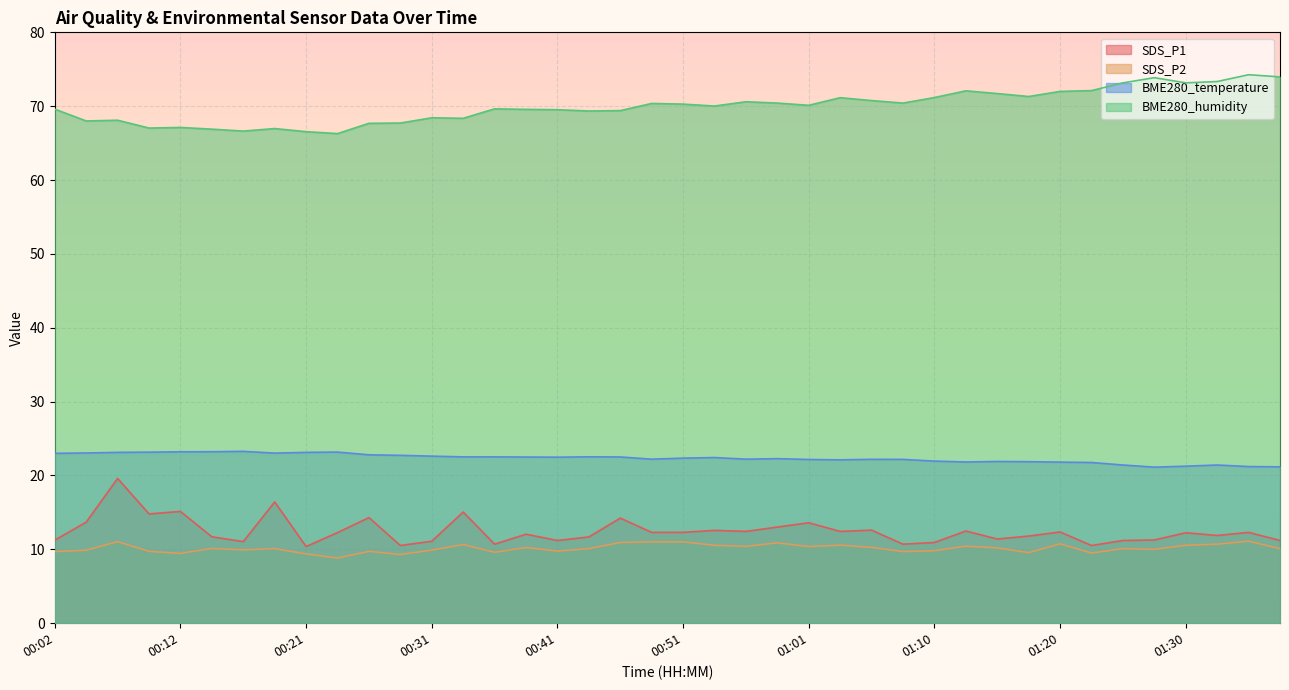

Reading right to left, what are all the values shown in this chart?

SDS_P1: 11.2	12.3	11.9	12.2	11.3	11.2	10.5	12.3	11.8	11.4	12.5	10.9	10.7	12.6	12.4	13.6	13.0	12.4	12.6	12.3	12.3	14.2	11.7	11.2	12.1	10.7	15.1	11.1	10.5	14.3	12.3	10.4	16.4	11.1	11.7	15.1	14.8	19.6	13.7	11.2
SDS_P2: 10.1	11.1	10.7	10.6	10.0	10.1	9.5	10.8	9.6	10.2	10.4	9.8	9.7	10.3	10.6	10.4	10.9	10.4	10.6	11.0	11.0	10.9	10.1	9.8	10.2	9.6	10.7	9.9	9.3	9.7	8.8	9.4	10.1	9.9	10.1	9.4	9.7	11.1	9.9	9.7
BME280_temperature: 21.2	21.2	21.4	21.3	21.1	21.4	21.8	21.8	21.9	21.9	21.8	21.9	22.2	22.2	22.1	22.2	22.3	22.2	22.4	22.4	22.2	22.5	22.5	22.5	22.5	22.5	22.5	22.6	22.7	22.8	23.2	23.1	23.0	23.3	23.2	23.2	23.2	23.1	23.1	23.0
BME280_humidity: 74.0	74.3	73.3	73.2	73.9	73.2	72.1	72.0	71.3	71.7	72.1	71.2	70.4	70.8	71.2	70.1	70.4	70.6	70.0	70.3	70.4	69.4	69.3	69.5	69.6	69.6	68.4	68.4	67.7	67.7	66.3	66.5	67.0	66.6	66.9	67.1	67.0	68.1	68.0	69.6